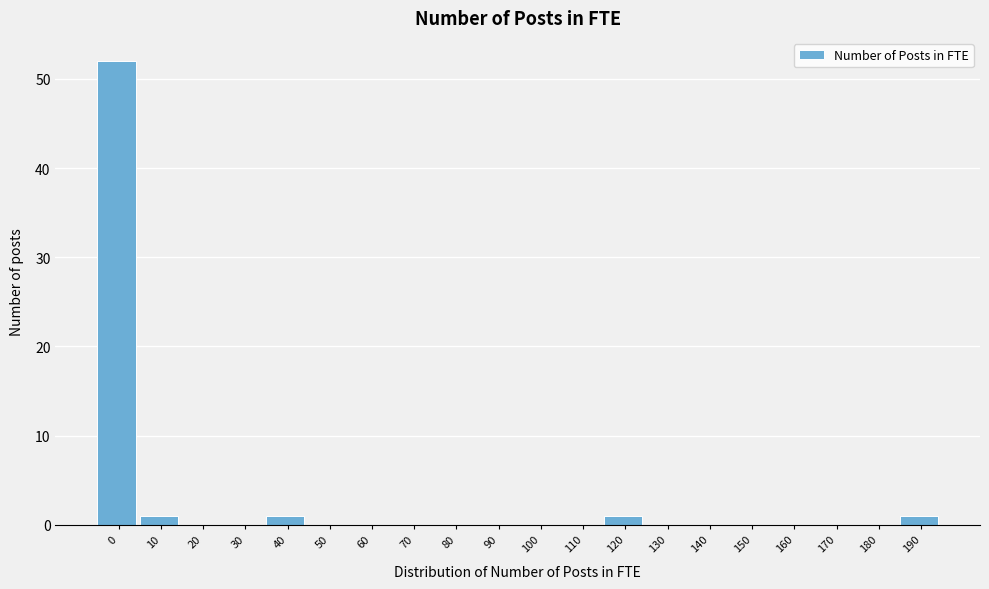

Reading left to right, what are all the values shown in this chart?

0=52	10=1	20=0	30=0	40=1	50=0	60=0	70=0	80=0	90=0	100=0	110=0	120=1	130=0	140=0	150=0	160=0	170=0	180=0	190=1